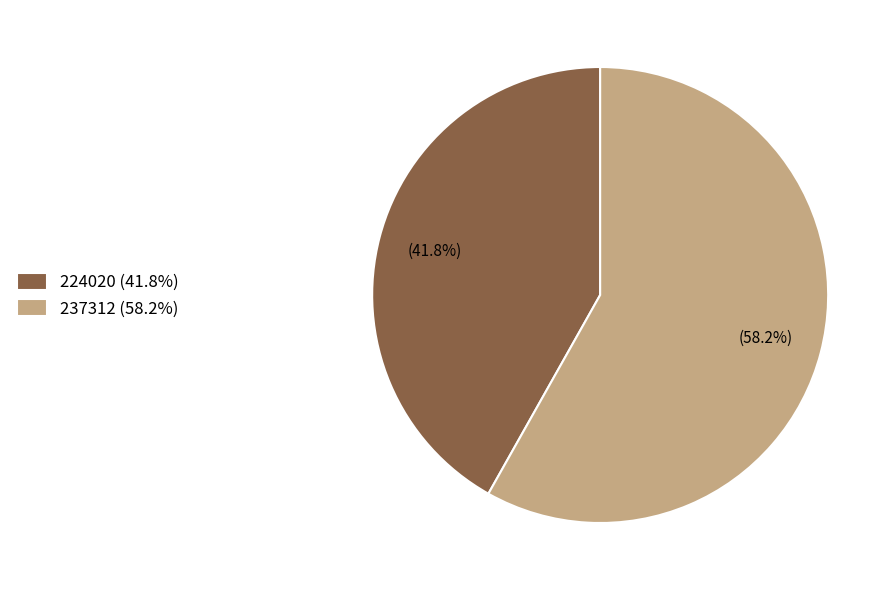

How many segments does this pie chart have?

2